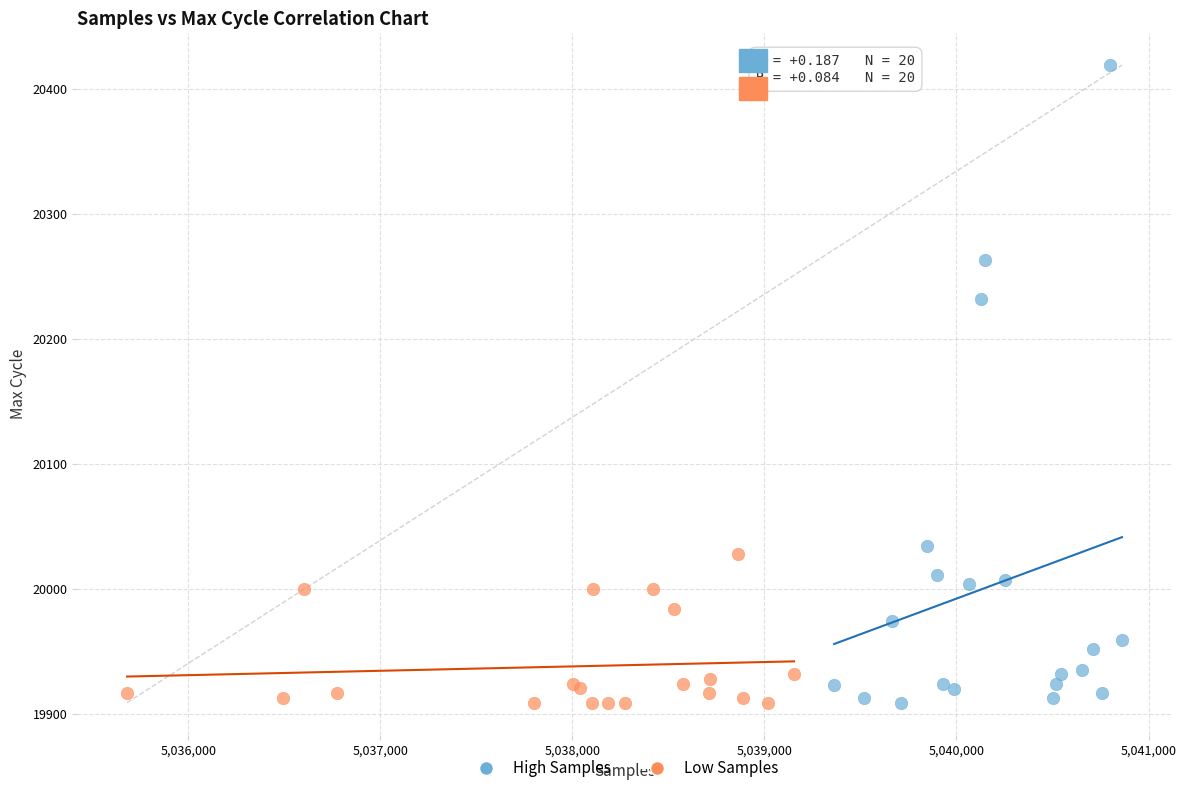

What are all the series names shown in the legend?

High Samples, Low Samples